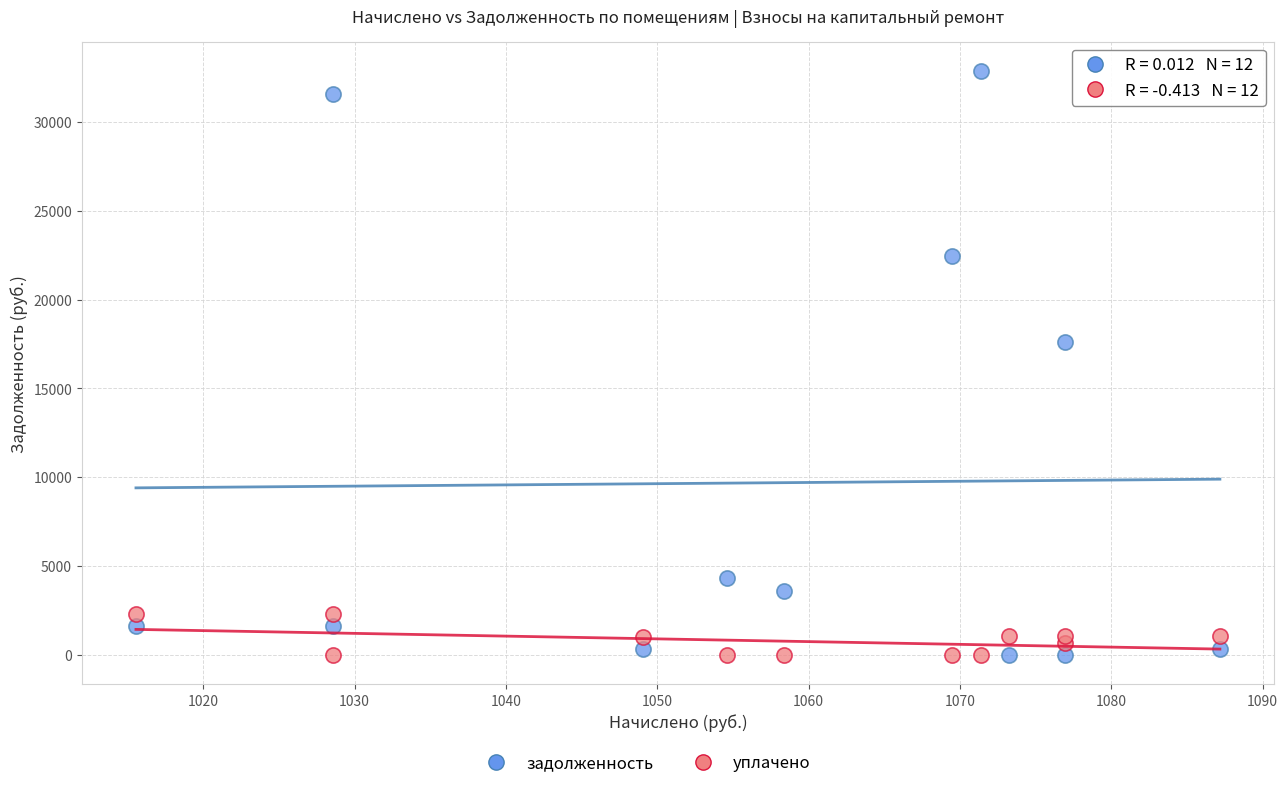

Which series has the widest spread of Y values?

задолженность